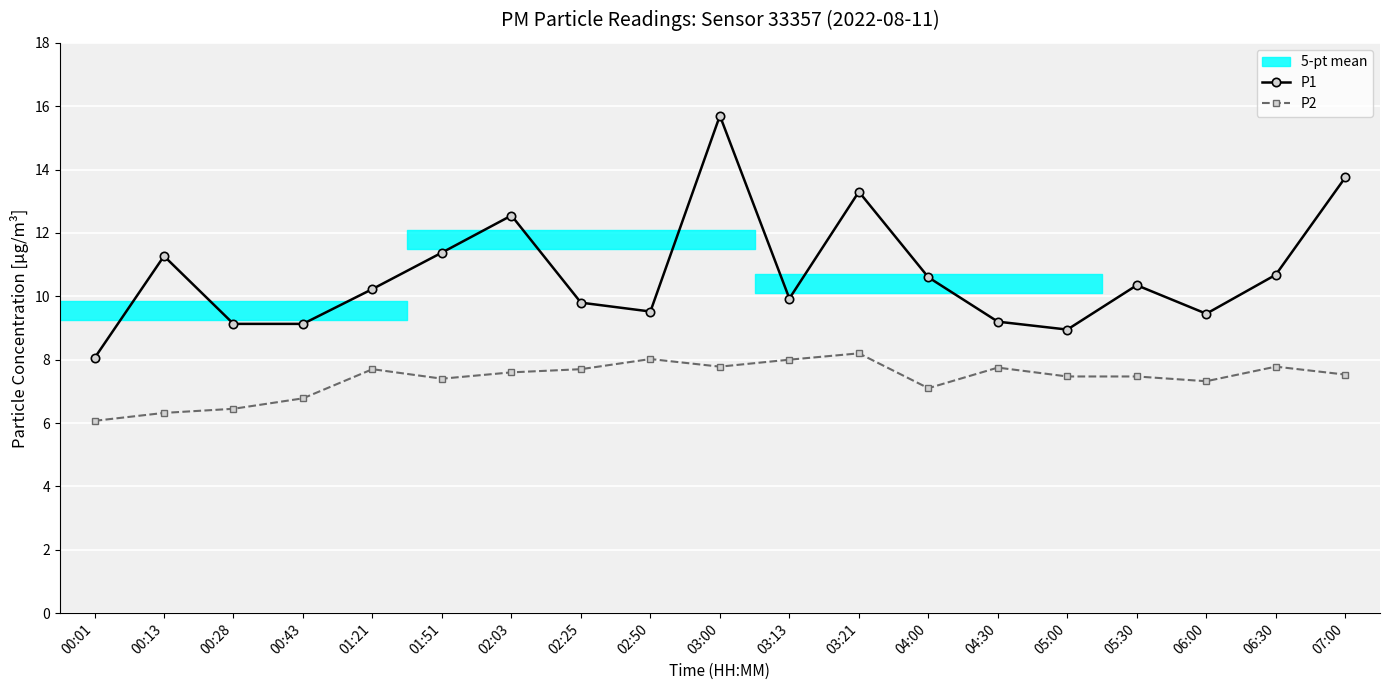

At how many categories does at least one series exceed 11?

6